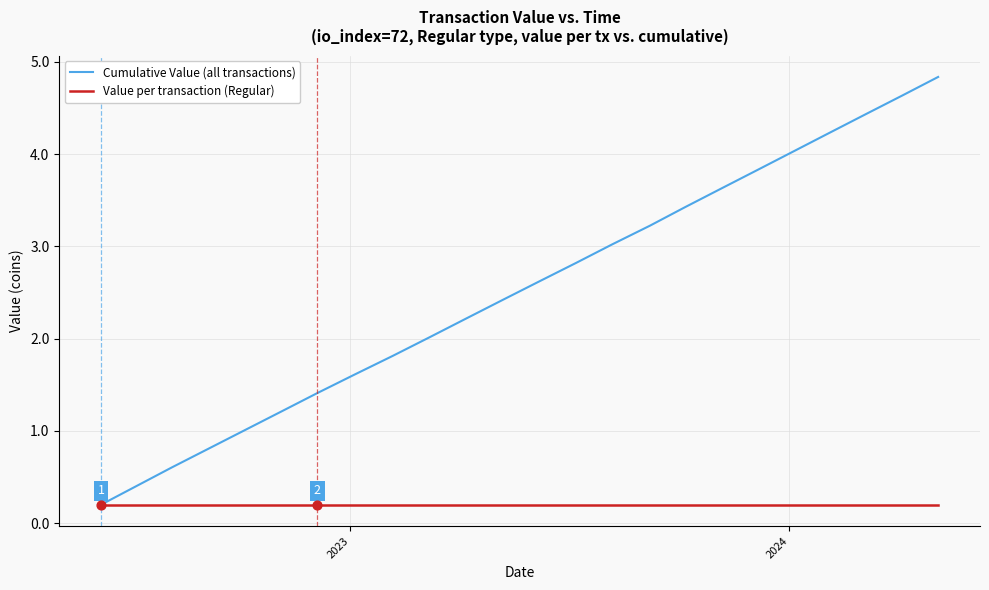

Which series has the largest total across all categories?

Cumulative Value (all transactions)